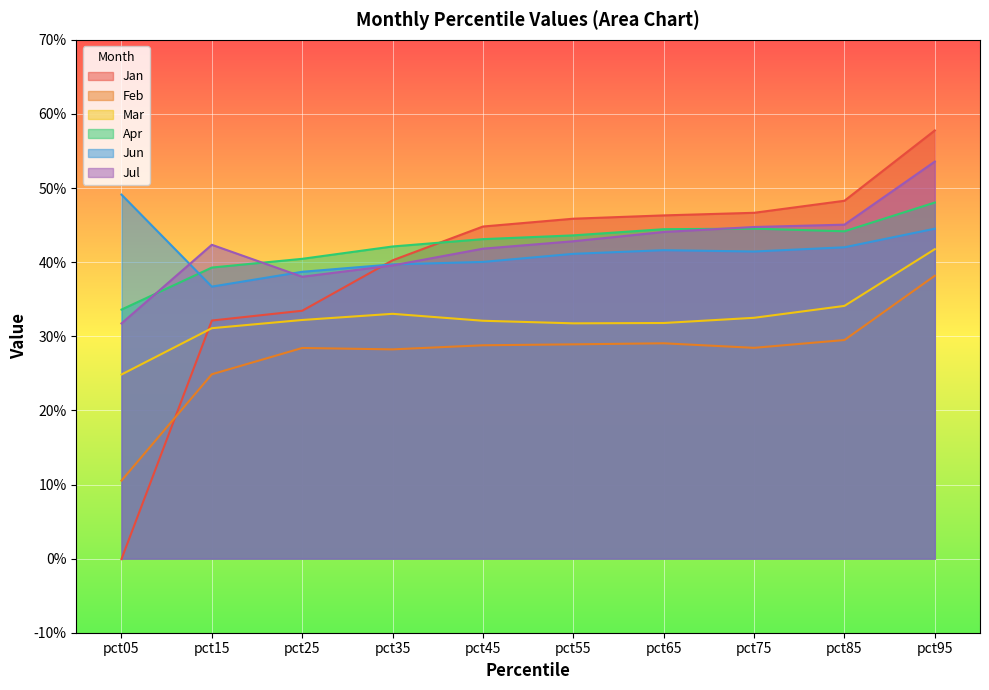

Reading left to right, extract all data points from this chart.

Jan: -0.0	0.3	0.3	0.4	0.4	0.5	0.5	0.5	0.5	0.6
Feb: 0.1	0.2	0.3	0.3	0.3	0.3	0.3	0.3	0.3	0.4
Mar: 0.2	0.3	0.3	0.3	0.3	0.3	0.3	0.3	0.3	0.4
Apr: 0.3	0.4	0.4	0.4	0.4	0.4	0.4	0.4	0.4	0.5
Jun: 0.5	0.4	0.4	0.4	0.4	0.4	0.4	0.4	0.4	0.4
Jul: 0.3	0.4	0.4	0.4	0.4	0.4	0.4	0.4	0.5	0.5